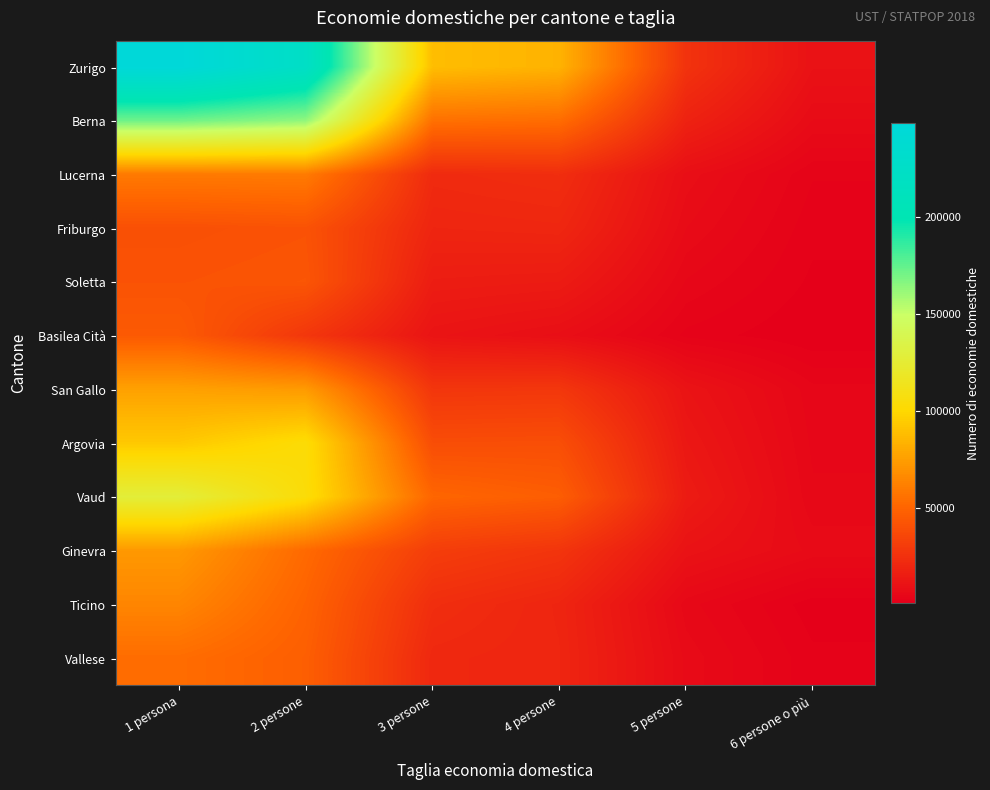

Reading left to right, list all the values displayed in this chart.

Zurigo: 1 persona=248443	2 persone=223879	3 persone=88515	4 persone=83996	5 persone=26006	6 persone o più=9952
Berna: 1 persona=171908	2 persone=163863	3 persone=55374	4 persone=53749	5 persone=17963	6 persone o più=6876
Lucerna: 1 persona=59414	2 persone=59855	3 persone=21988	4 persone=23437	5 persone=8550	6 persone o più=3157
Friburgo: 1 persona=40230	2 persone=41519	3 persone=19451	4 persone=20176	5 persone=6959	6 persone o più=2423
Soletta: 1 persona=41608	2 persone=42763	3 persone=15434	4 persone=14672	5 persone=4906	6 persone o più=1883
Basilea Cità: 1 persona=45024	2 persone=27906	3 persone=11074	4 persone=8518	5 persone=2774	6 persone o più=1135
San Gallo: 1 persona=76283	2 persone=73331	3 persone=27367	4 persone=28044	5 persone=10892	6 persone o più=4363
Argovia: 1 persona=93256	2 persone=103517	3 persone=38853	4 persone=39352	5 persone=12858	6 persone o più=4772
Vaud: 1 persona=127904	2 persone=104456	3 persone=50682	4 persone=46775	5 persone=14758	6 persone o più=5183
Ginevra: 1 persona=72623	2 persone=52345	3 persone=31210	4 persone=26916	5 persone=10469	6 persone o più=6627
Ticino: 1 persona=64461	2 persone=49179	3 persone=23682	4 persone=19247	5 persone=5421	6 persone o più=1495
Vallese: 1 persona=53704	2 persone=47301	3 persone=20791	4 persone=19633	5 persone=6592	6 persone o più=2366